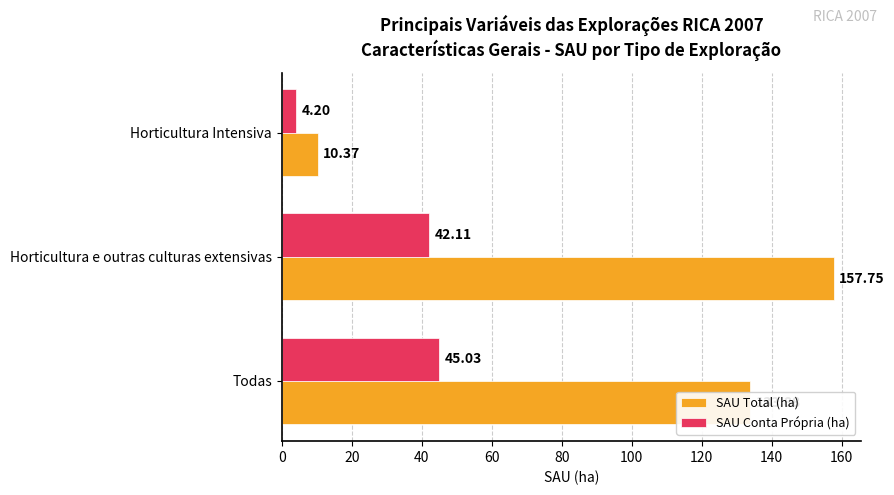

Where is SAU Conta Própria (ha) nearest to the value 24?

Horticultura e outras culturas extensivas